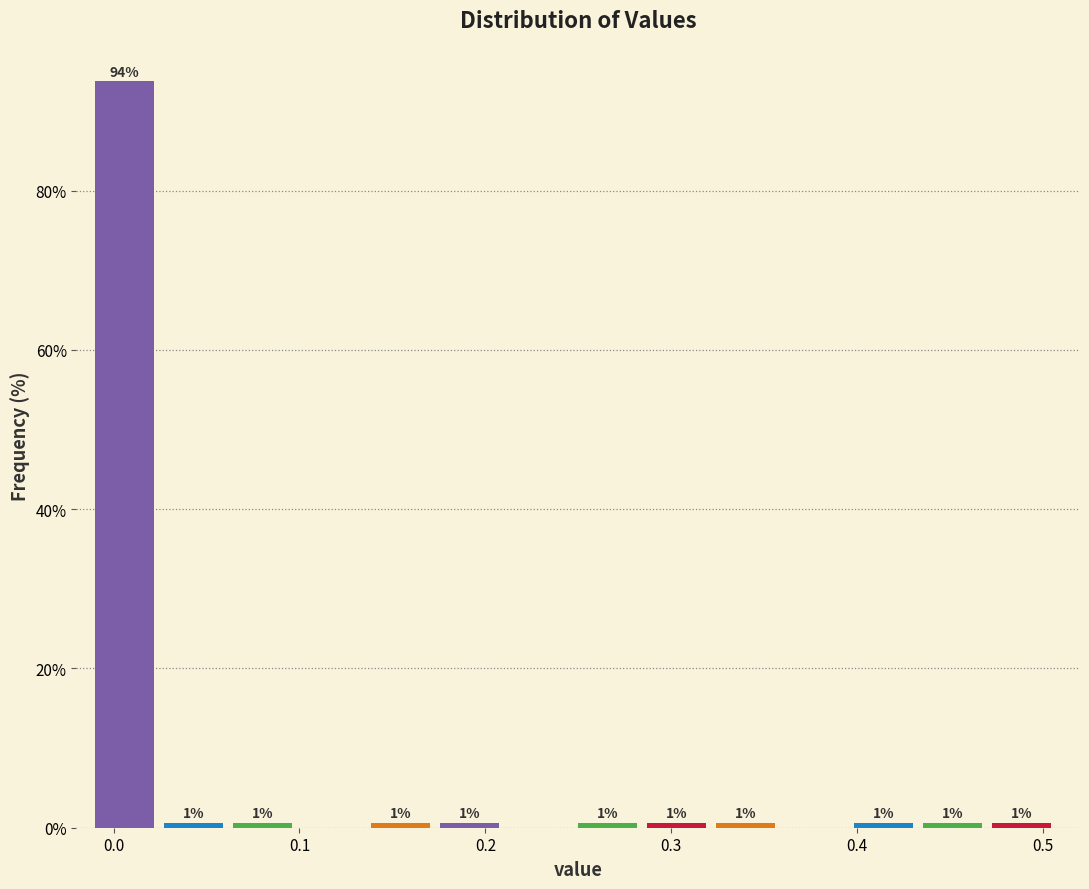

Around what value on the x-axis is the tallest bar? Give the approximate position of its centre, as read against the axis.

0.01